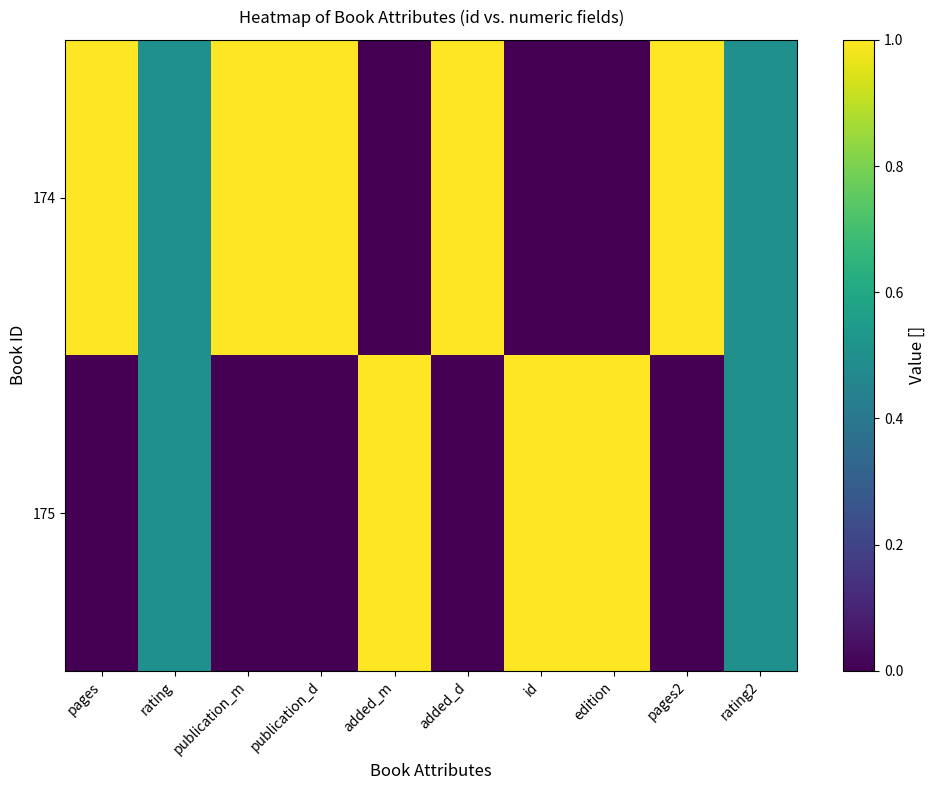

How many distinct data groups are displayed?

2